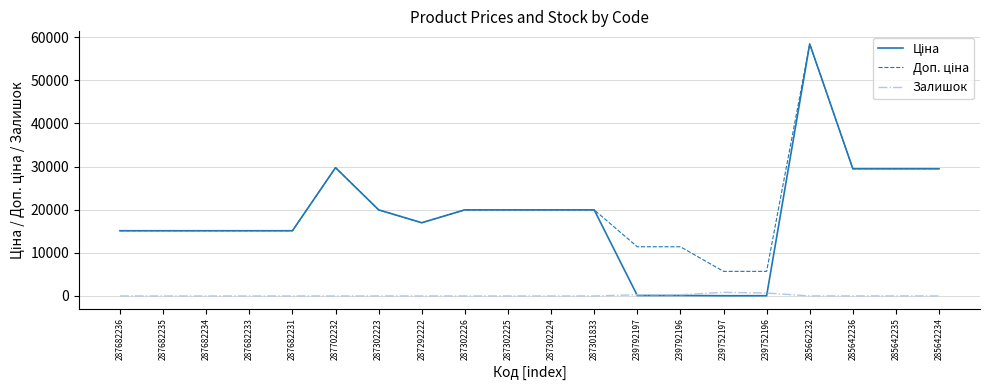

What is the difference between the highest and lowest values at 287682231?

15120.0